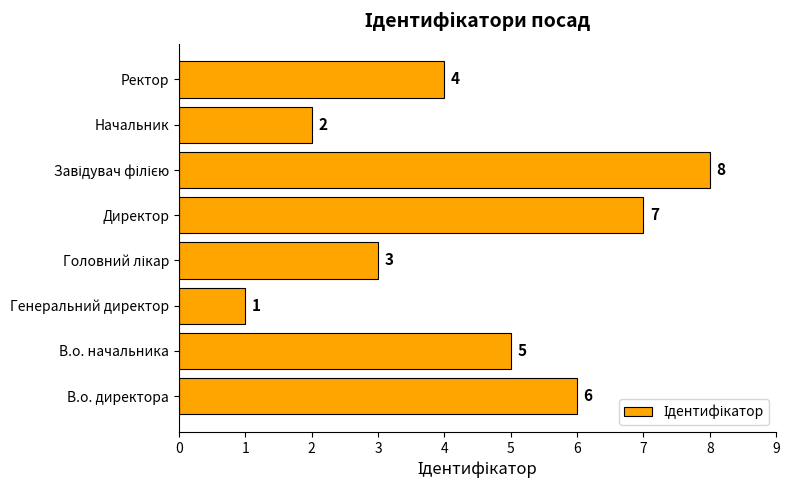

What is the ratio of the value at В.о. директора to the value at Генеральний директор?

6.0